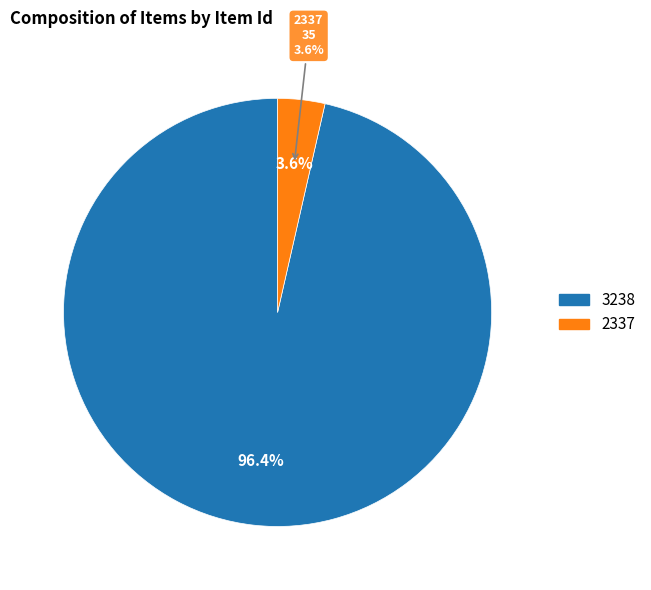

Rank the categories by value from lowest to highest.

2337, 3238